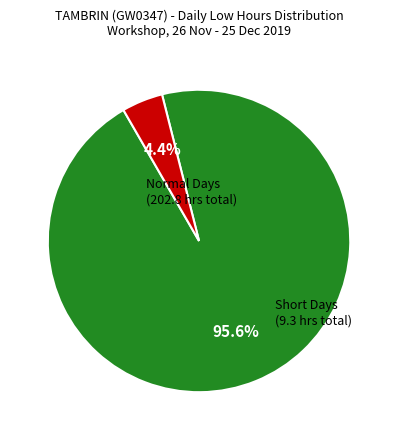

Is there a majority slice in this chart?

Yes